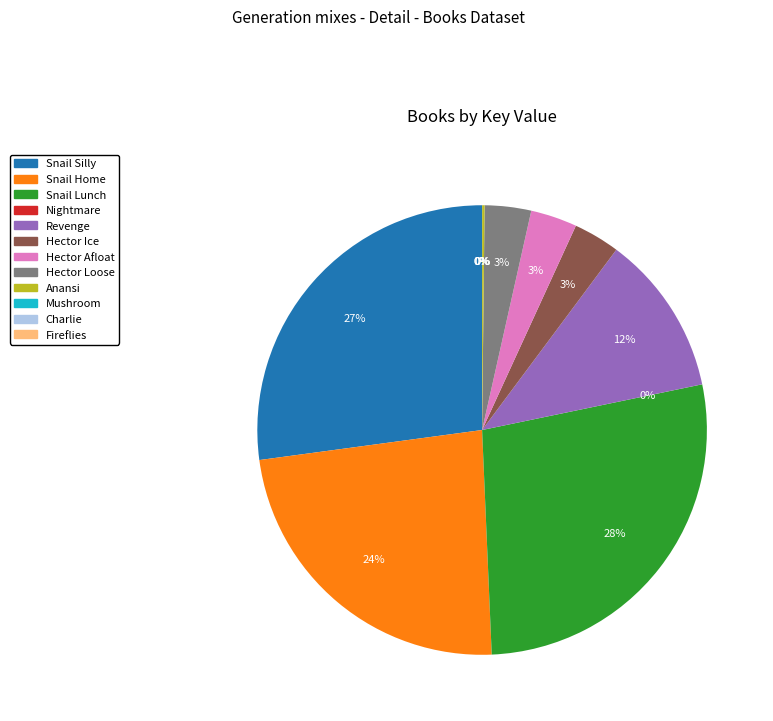

To the nearest percent, what is the average slice percentage?

8%